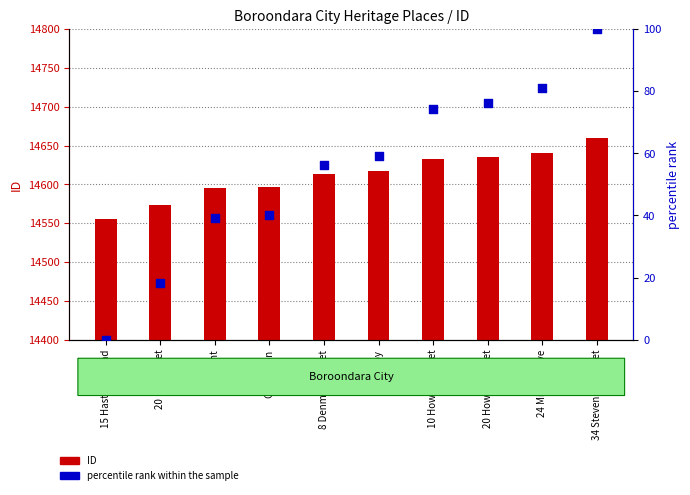

What is the total value across all series at Gosmont?

14635.0